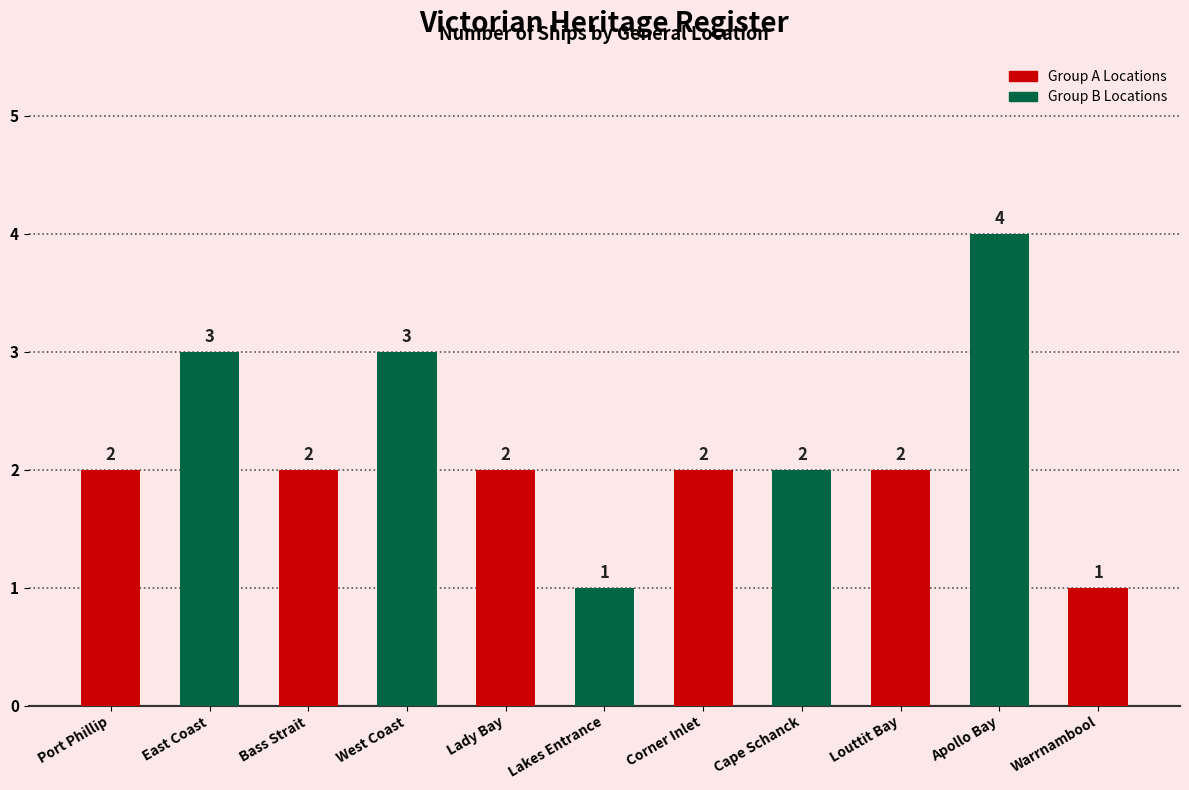

What is the change in value from Lakes Entrance to Apollo Bay?

+3